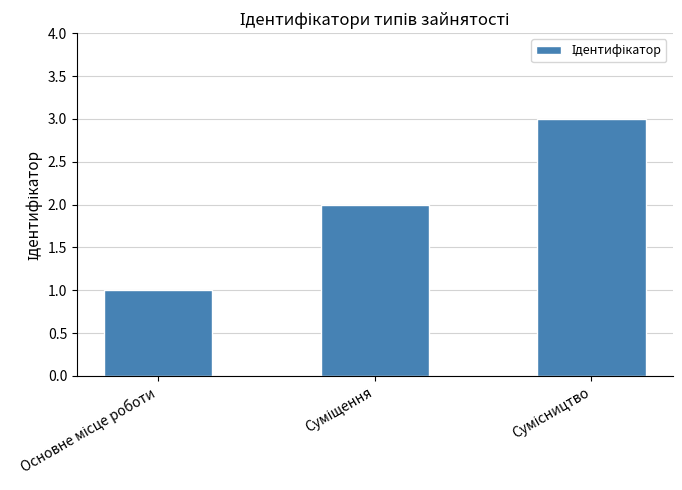

What is the maximum value shown in the chart?

3